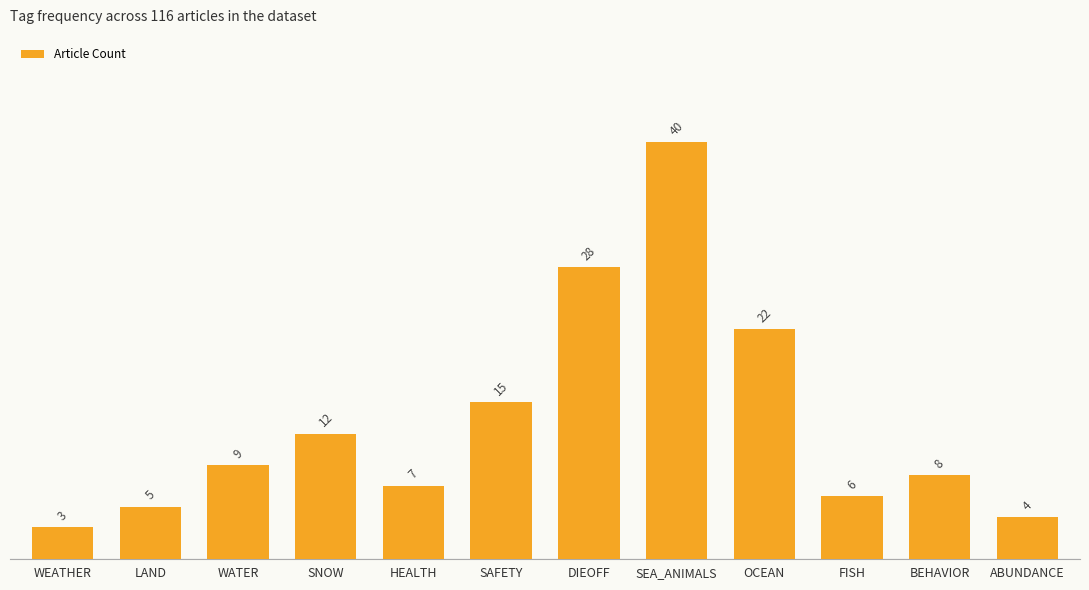

What is the difference between the maximum and minimum values?

37